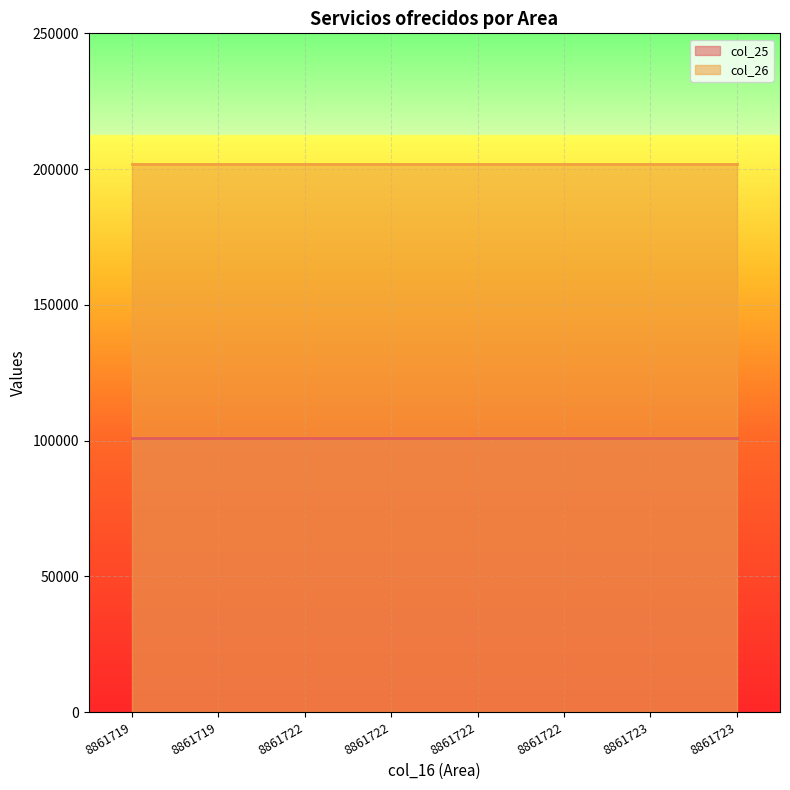

What is the maximum value shown in the chart?

202010